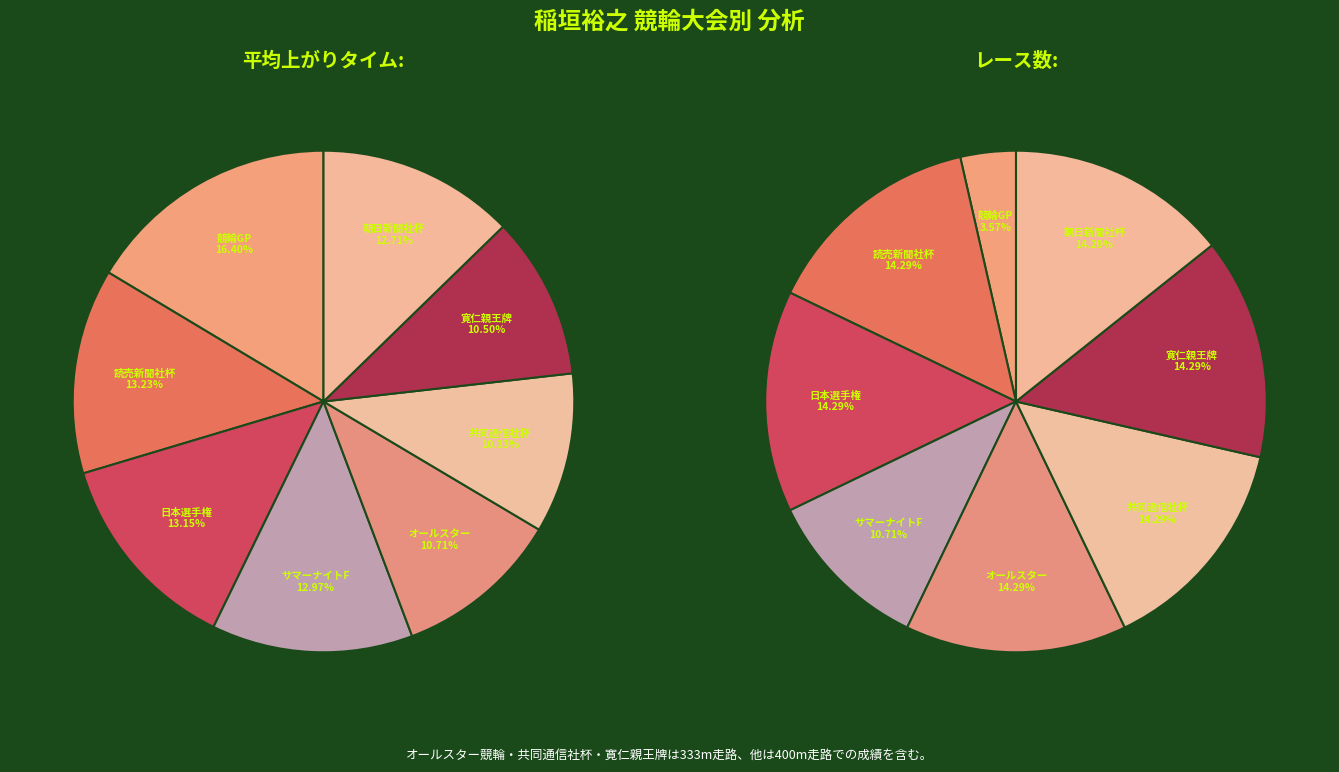

Which slice is the largest?

競輪グランプリ